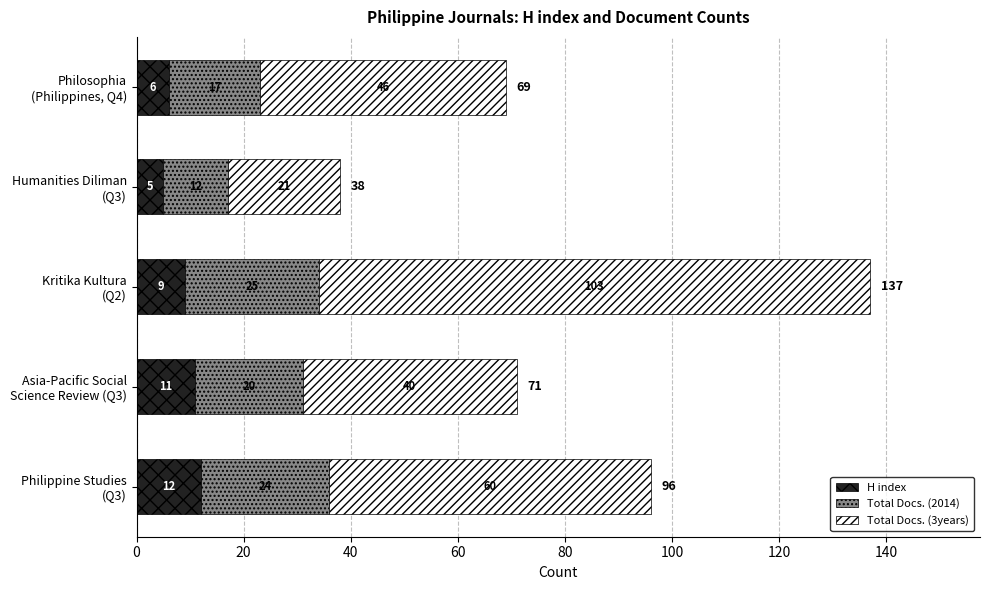

Count the H index values in the range 6 to 11.

3